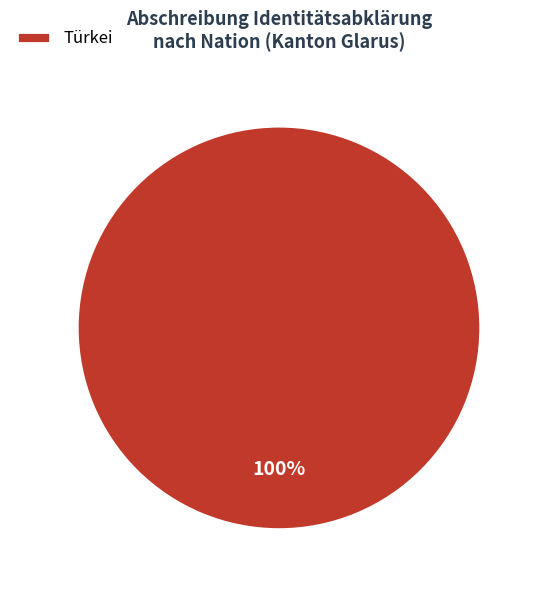

To the nearest percent, what percentage of the pie is Türkei?

100%